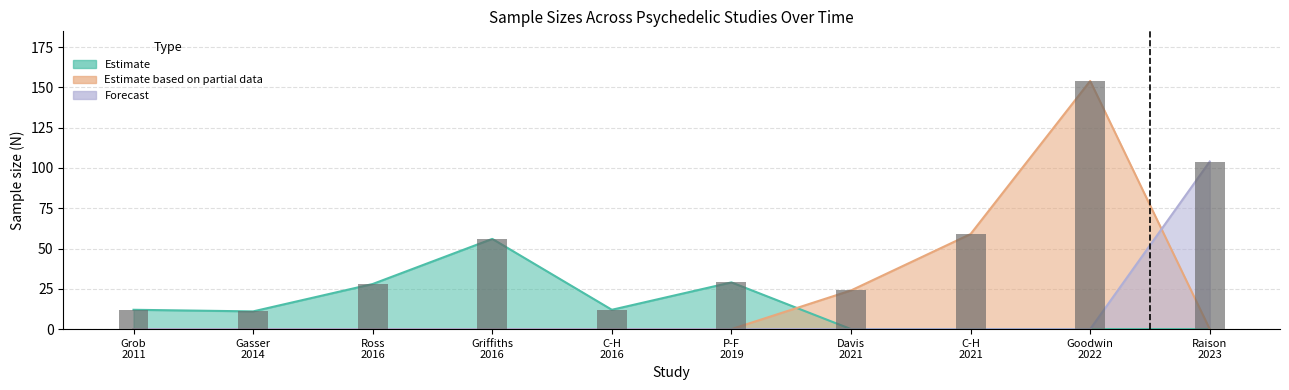

The Estimate based on partial data series shows -85 at Carhart-Harris 2016. True or false?

False